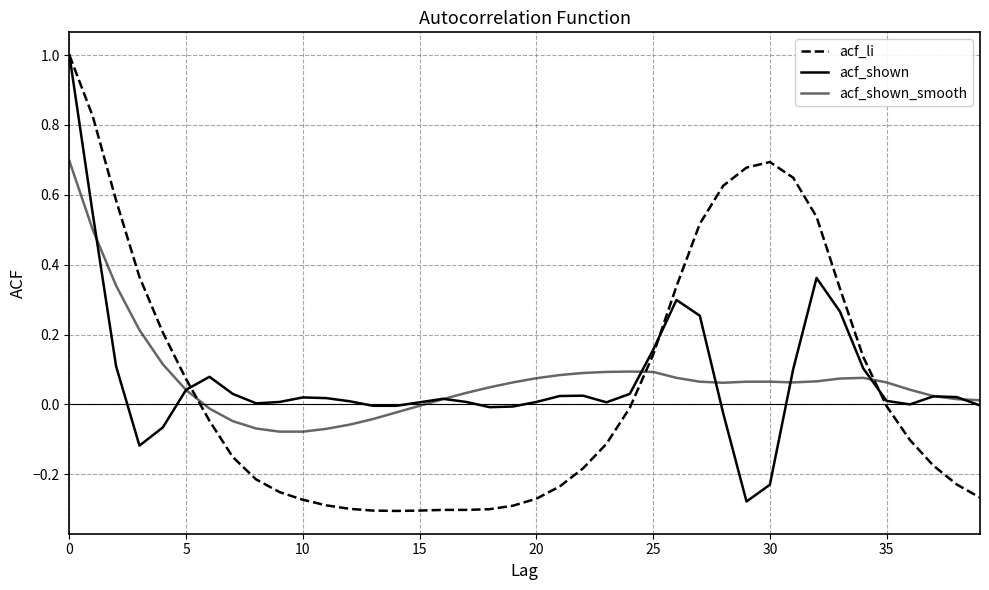

At how many categories does at least one series exceed 0?

38